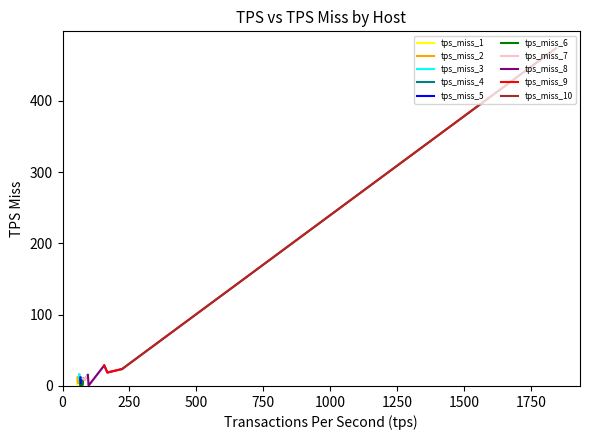

Between 2 and 14, which is larger?

2